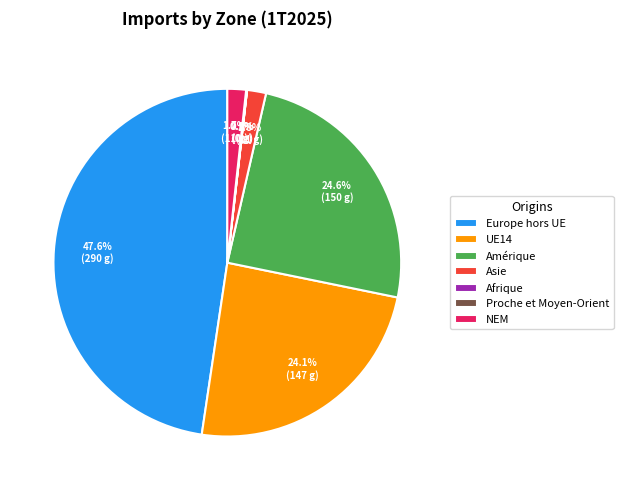

What is the largest slice in the pie chart?

Europe hors UE